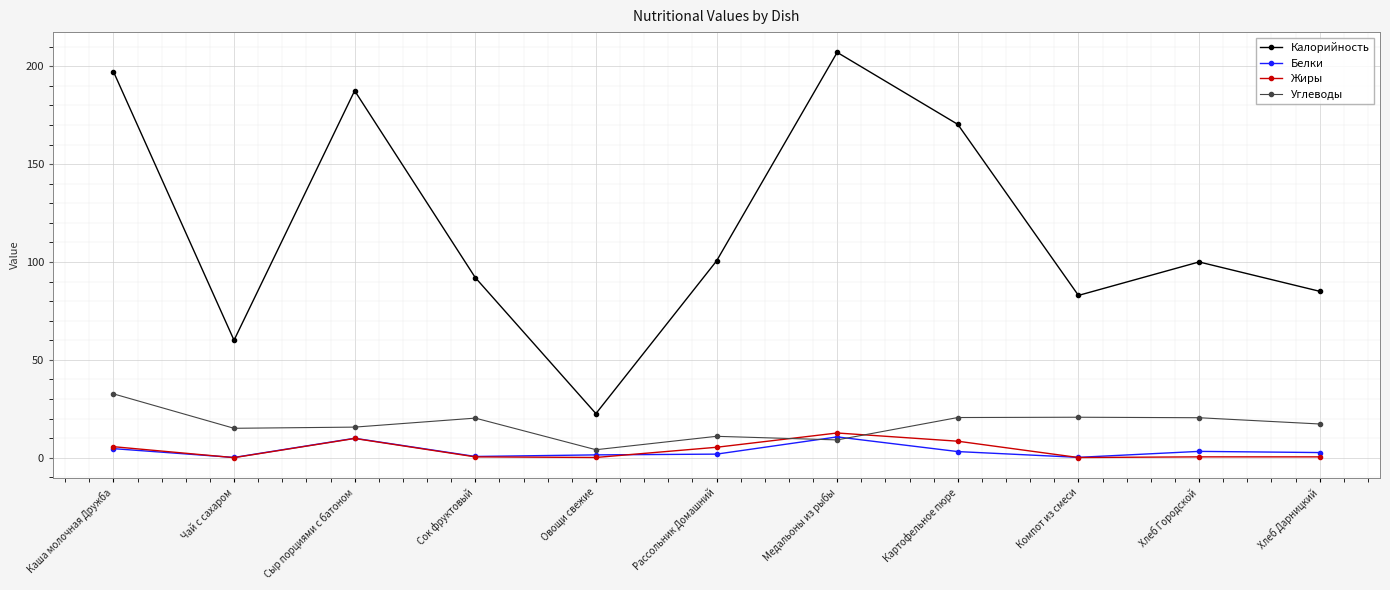

Does the chart display data point markers on the line(s)?

Yes